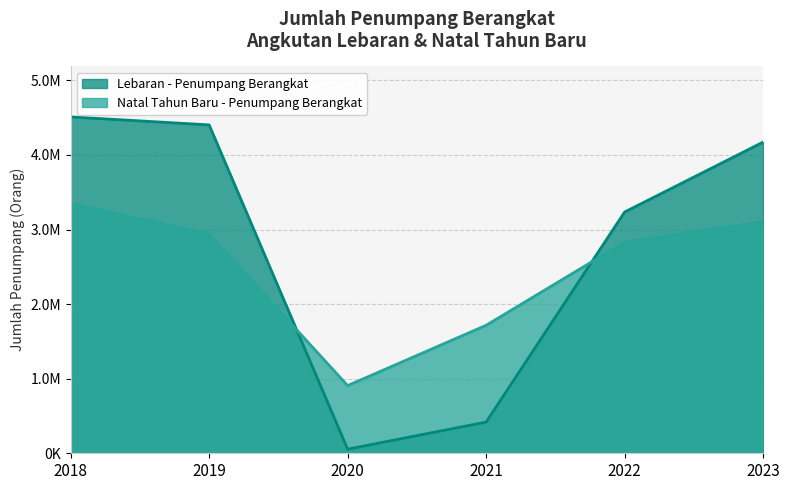

How many data points in Natal Tahun Baru - Penumpang Berangkat are less than 2939665?

3